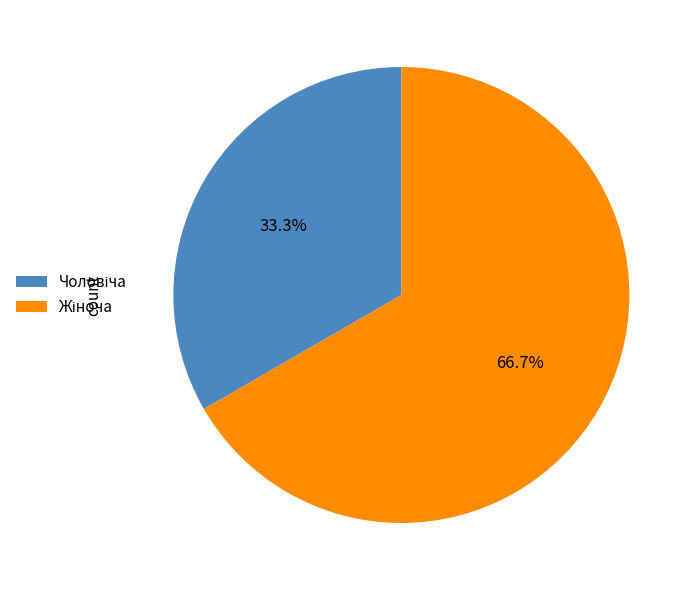

Does any single category account for the majority?

Yes